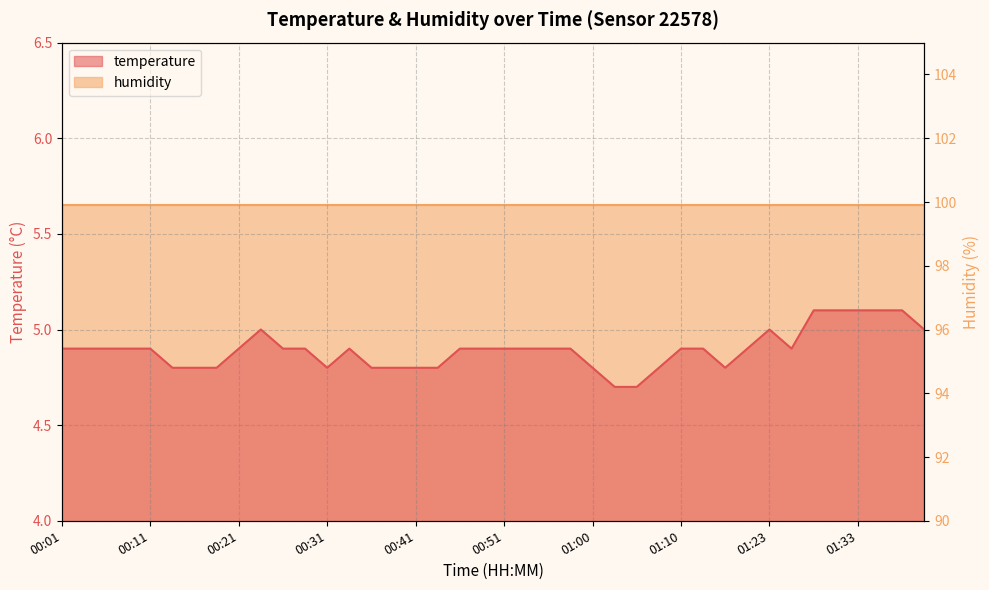

What is the ratio of the value at 00:46 to the value at 00:36?

1.0